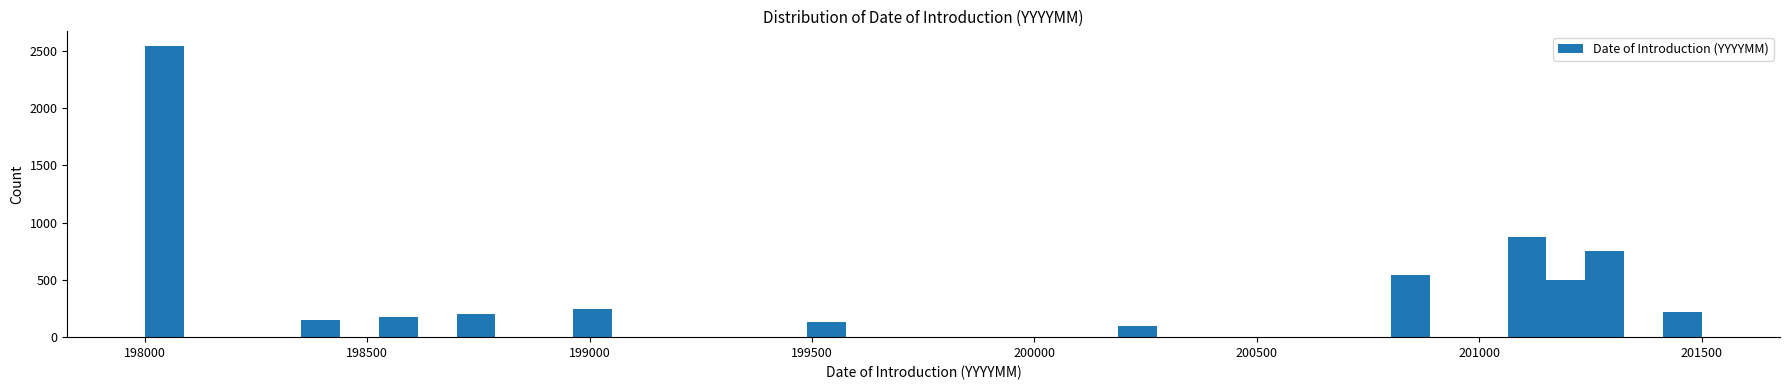

Around what value on the x-axis is the tallest bar? Give the approximate position of its centre, as read against the axis.

198050